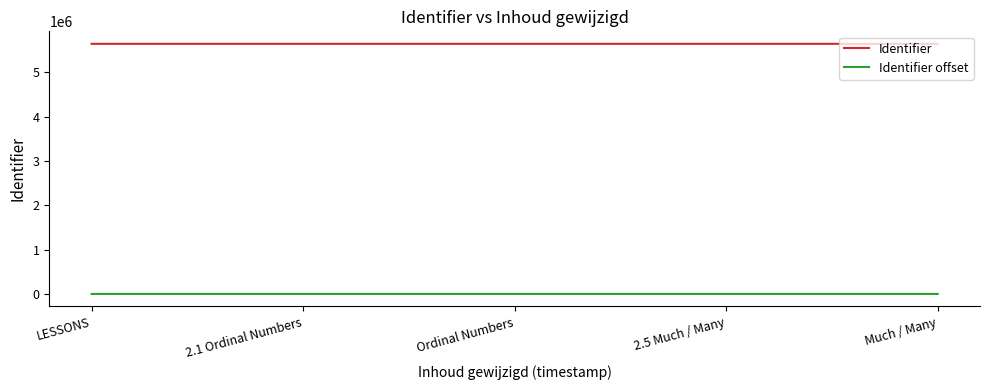

The Identifier series shows 9166811 at Much / Many. True or false?

False